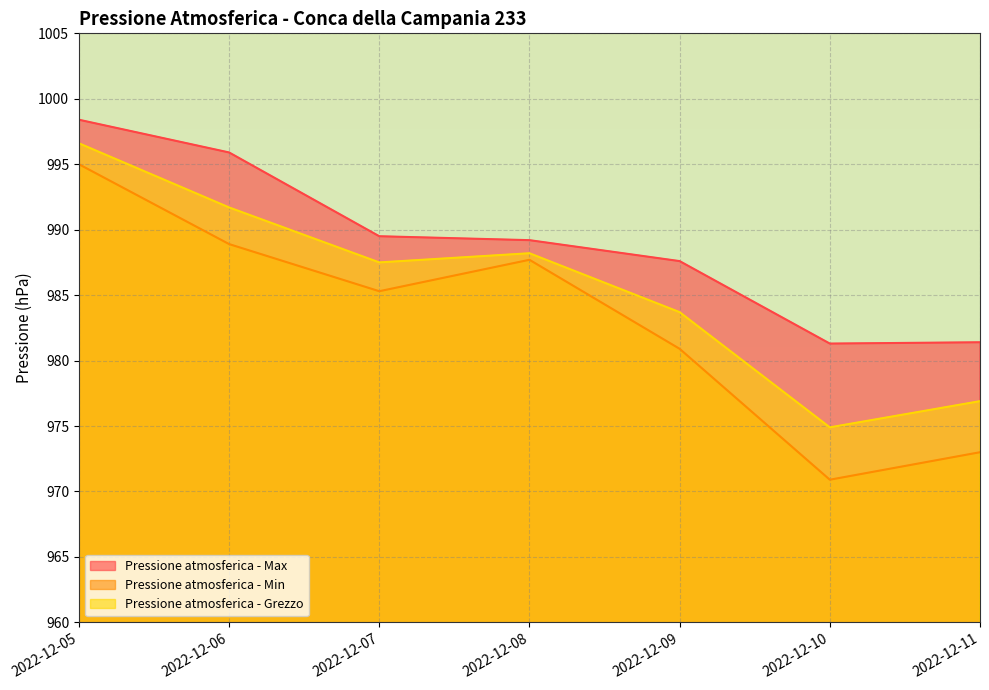

What is the difference between the second highest and minimum values in the Pressione atmosferica - Grezzo series?

16.8